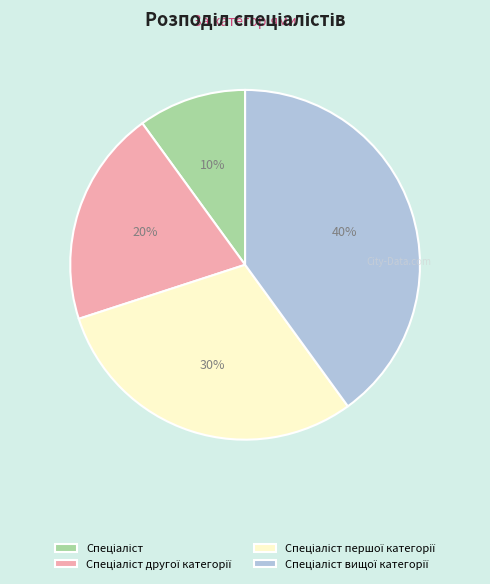

Is there a majority slice in this chart?

No